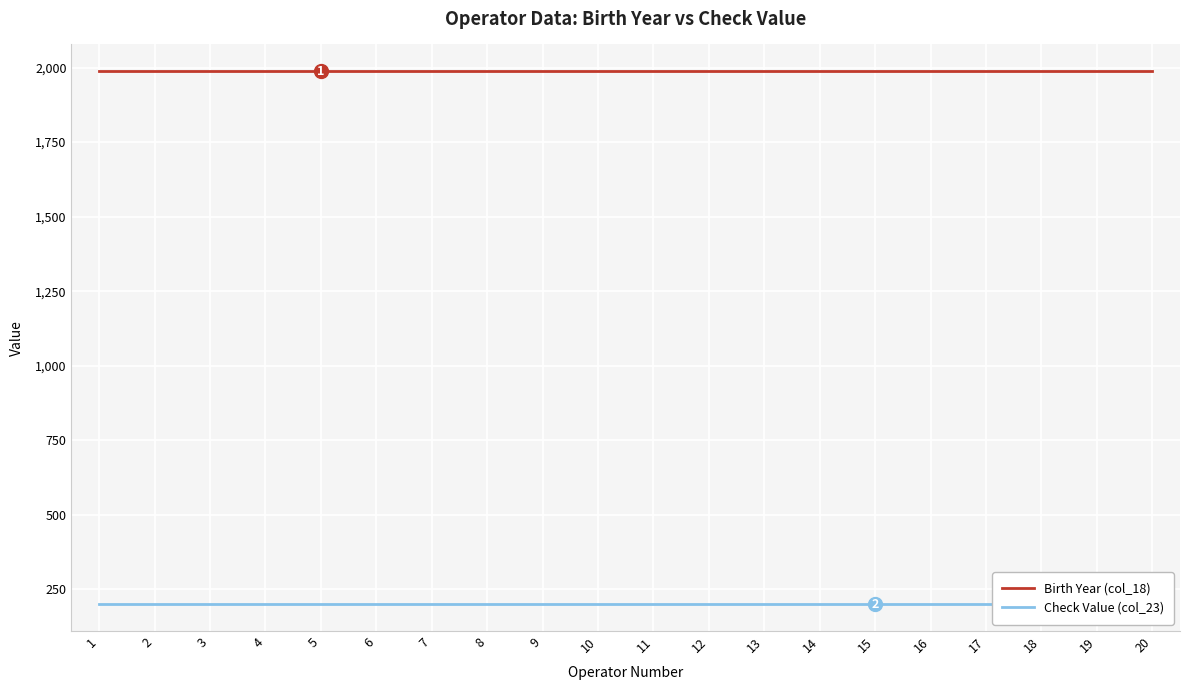

At which label does Birth Year (col_18) reach its peak?

1